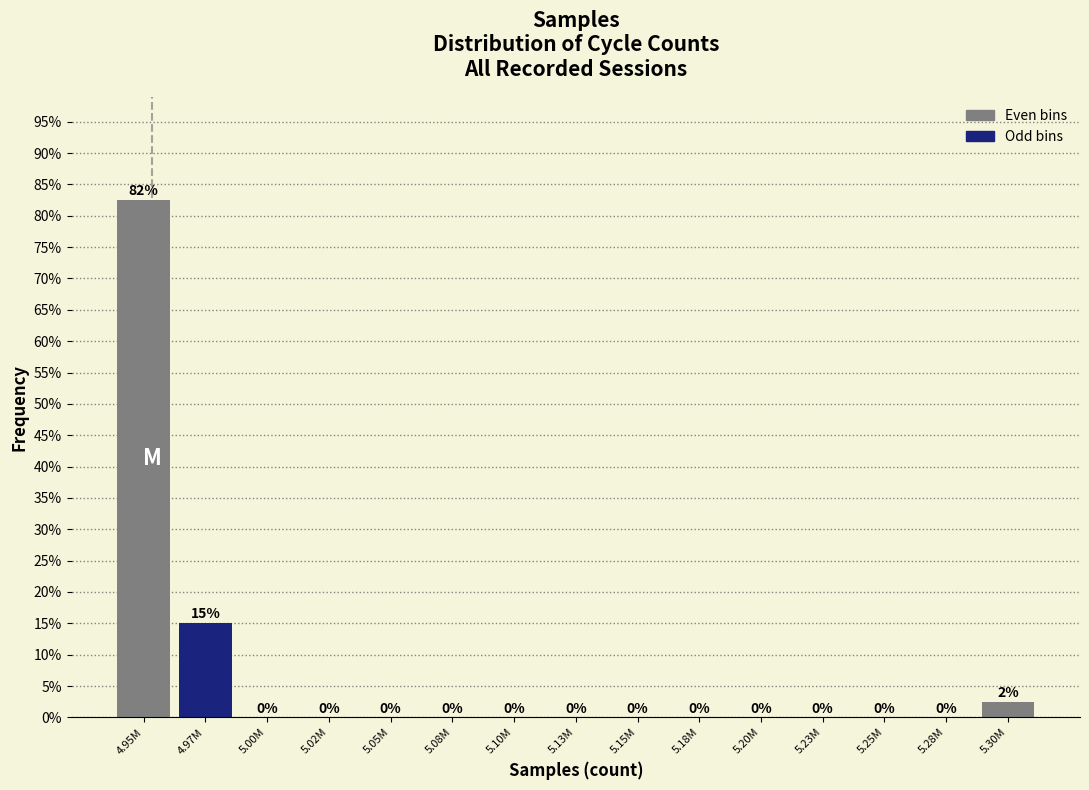

Which label corresponds to the largest value in the chart?

4.95M